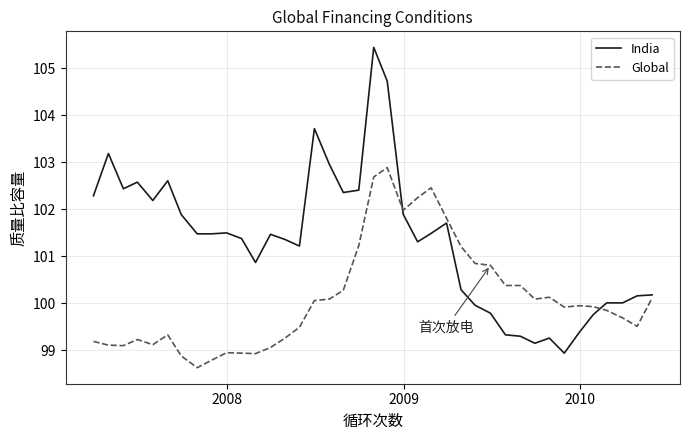

What is the smallest value displayed?

98.6